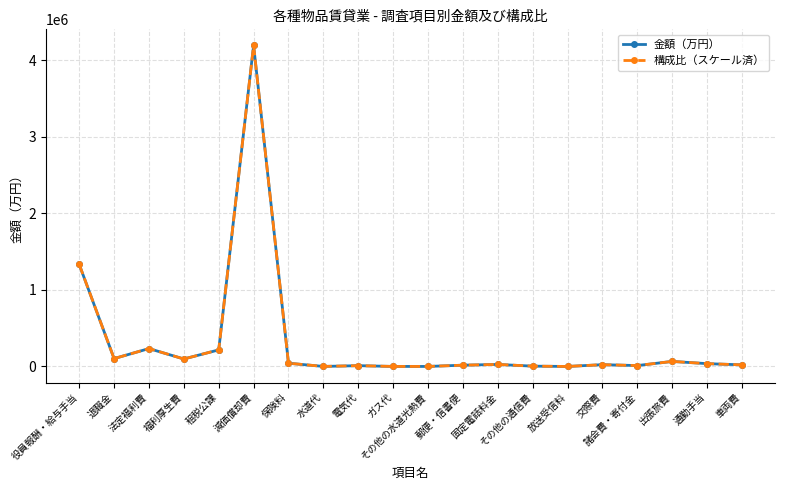

What is the label of the 19th point from the left?

通勤手当